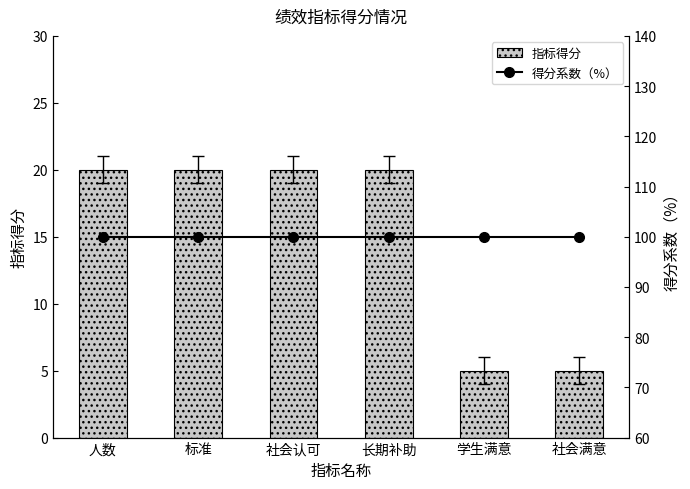

Reading left to right, extract all data points from this chart.

指标得分: 20	20	20	20	5	5
得分系数（%）: 100	100	100	100	100	100